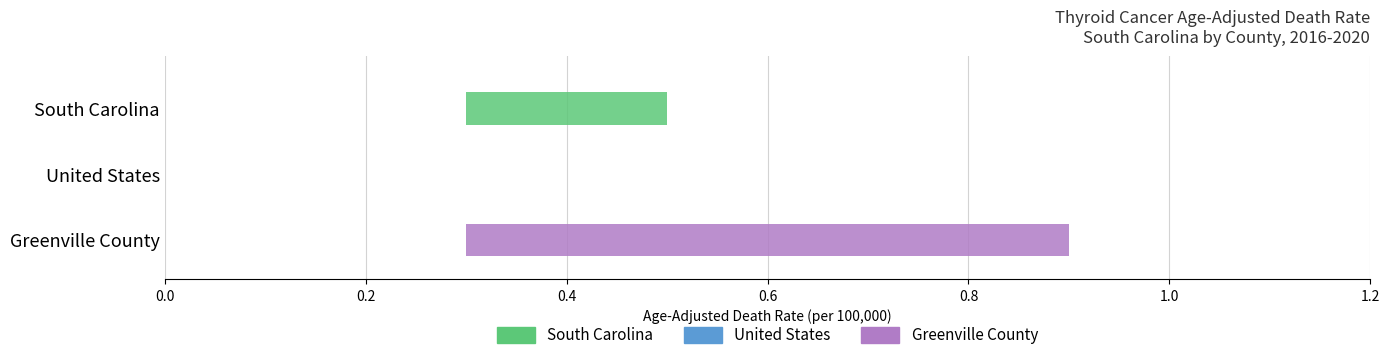

What value does the Age-Adjusted Death Rate series have at Greenville County?

0.6